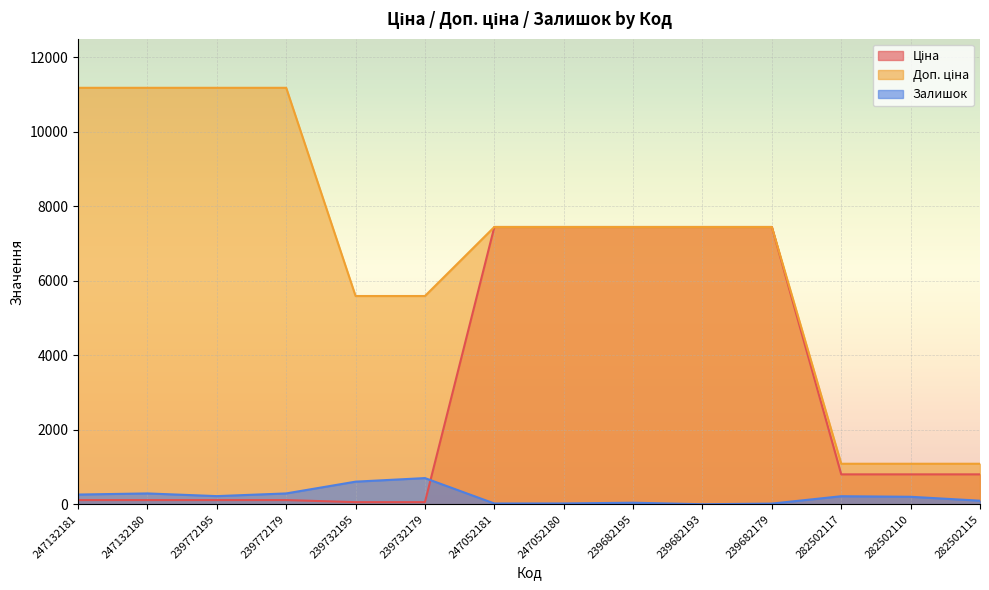

What is the minimum value for Ціна?

55.9